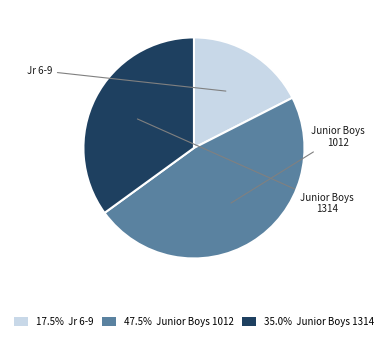

Is there any slice that represents more than half of the pie?

No